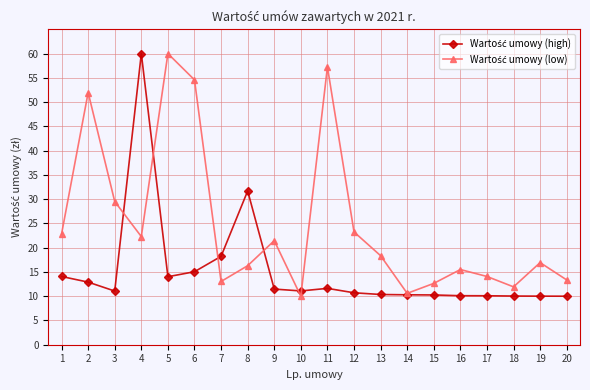

What is the greatest value displayed?

60.0